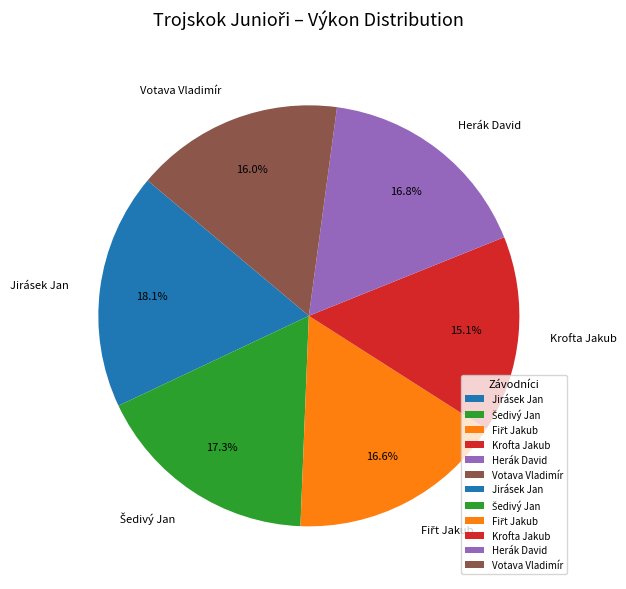

Between Jirásek Jan and Krofta Jakub, which is larger?

Jirásek Jan